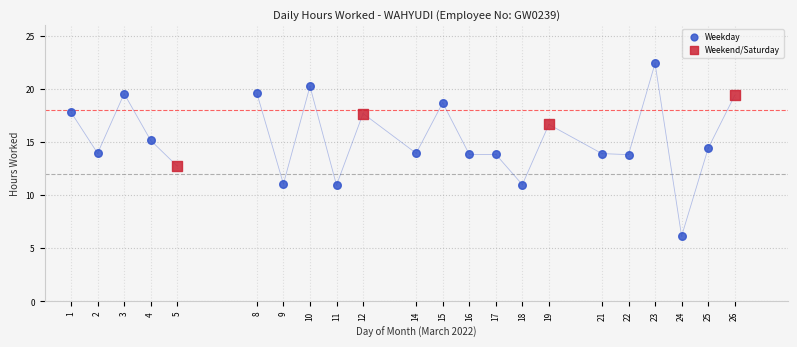

Which series contains the lowest Y value?

Weekday